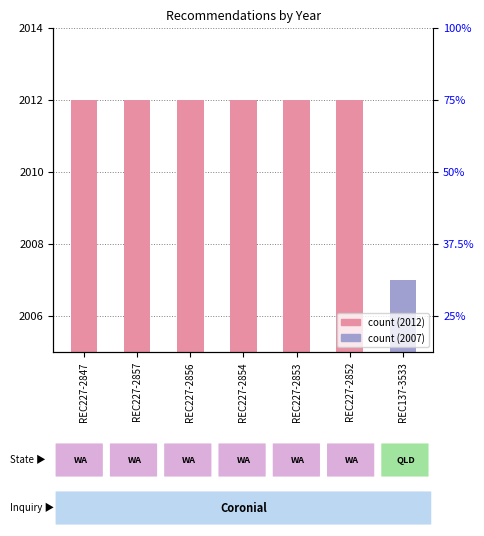

How many bars are there in total?

7